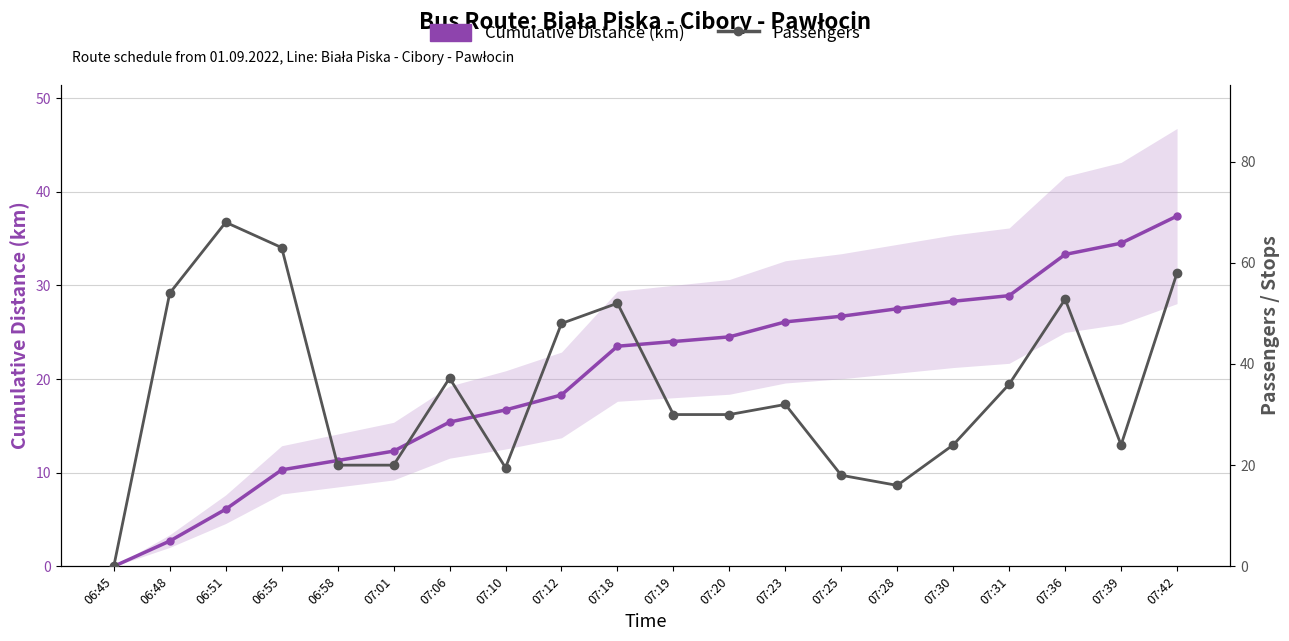

Which category has the highest value in the Passengers series?

06:51